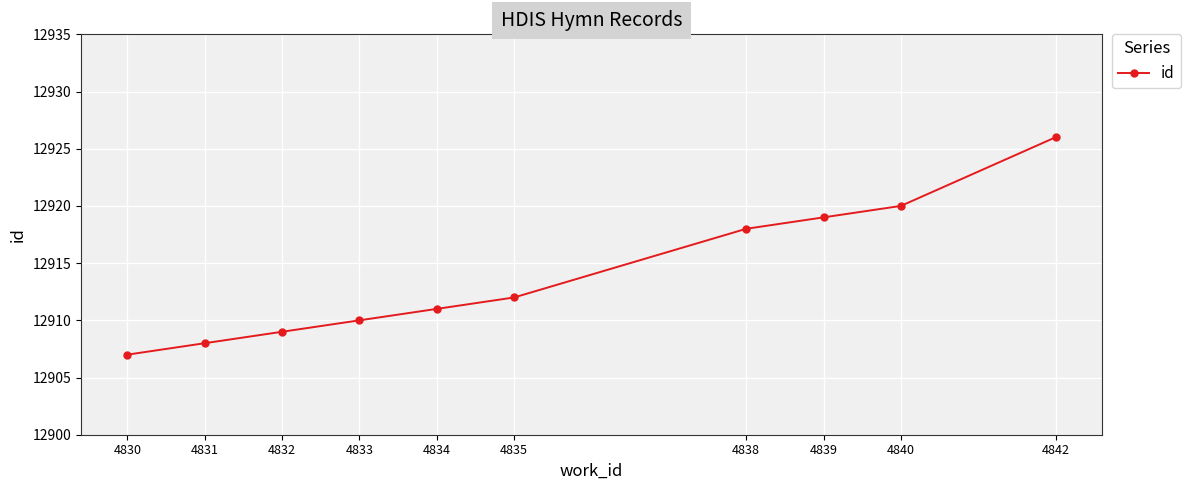

Which label corresponds to the largest value in the chart?

4842